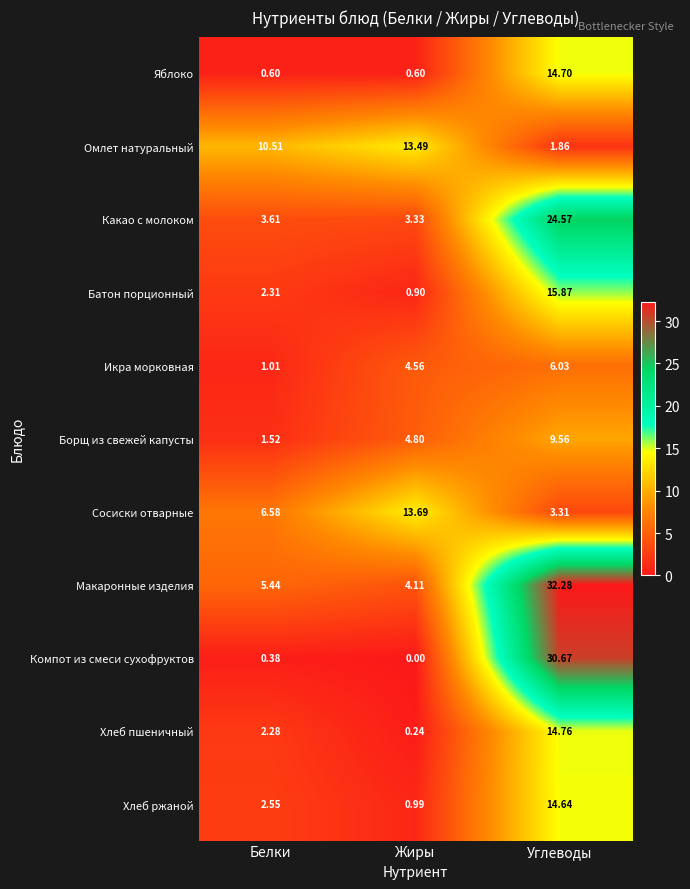

Rank the series at Углеводы from highest to lowest value.

Макаронные изделия, Компот из смеси сухофруктов, Какао с молоком, Батон порционный, Хлеб пшеничный, Яблоко, Хлеб ржаной, Борщ из свежей капусты, Икра морковная, Сосиски отварные, Омлет натуральный